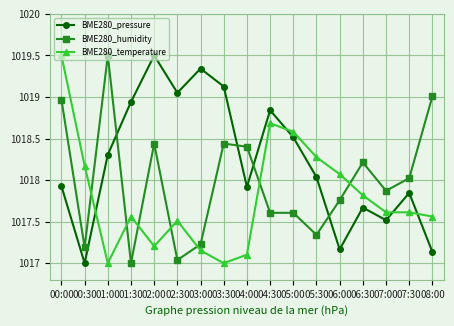

Where do BME280_humidity and BME280_temperature first cross each other?

00:30 and 01:00